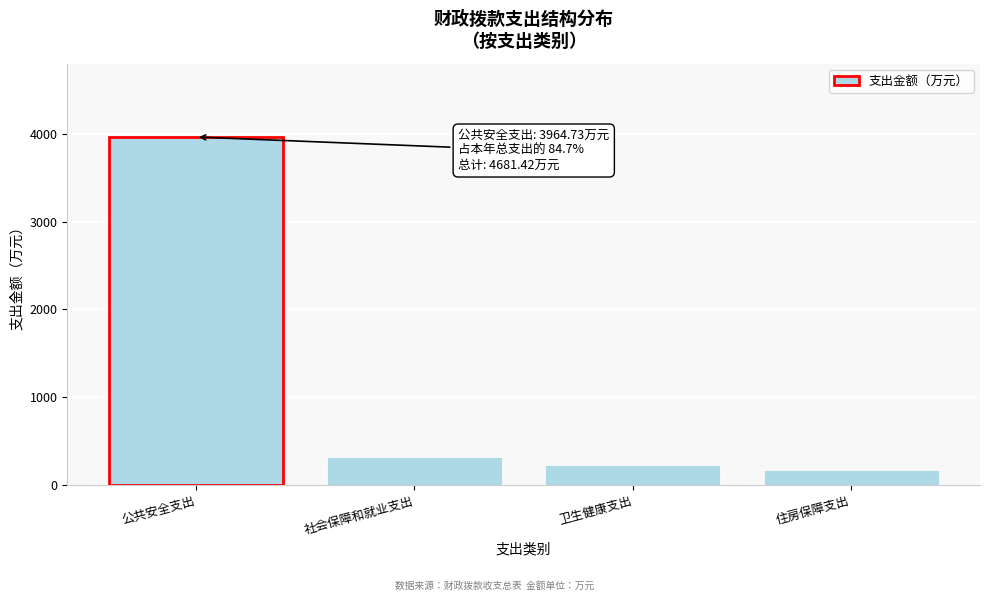

Reading left to right, extract all data points from this chart.

3964.7	314.8	225.8	176.1